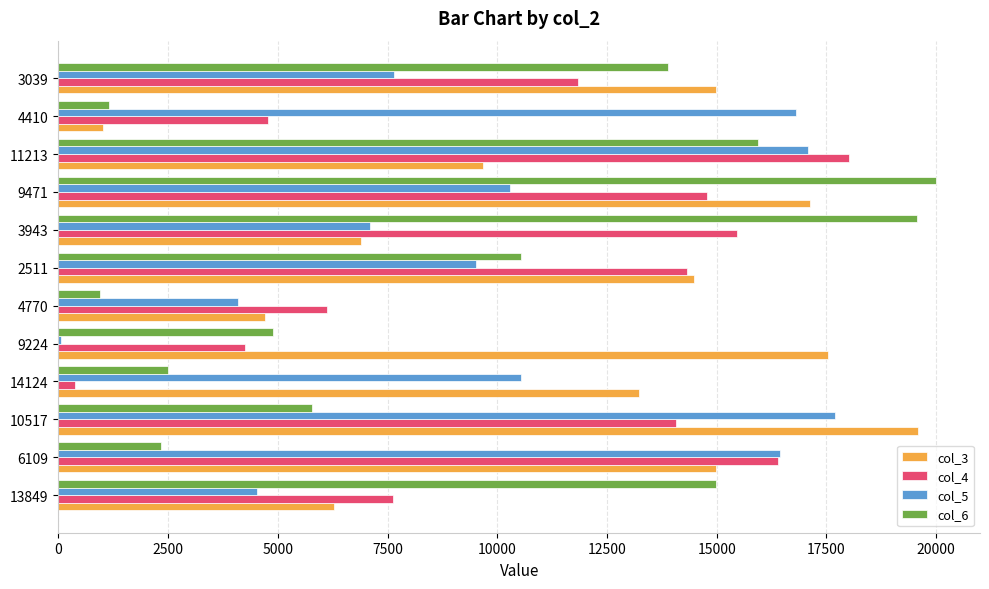

How many categories are shown in the chart?

12